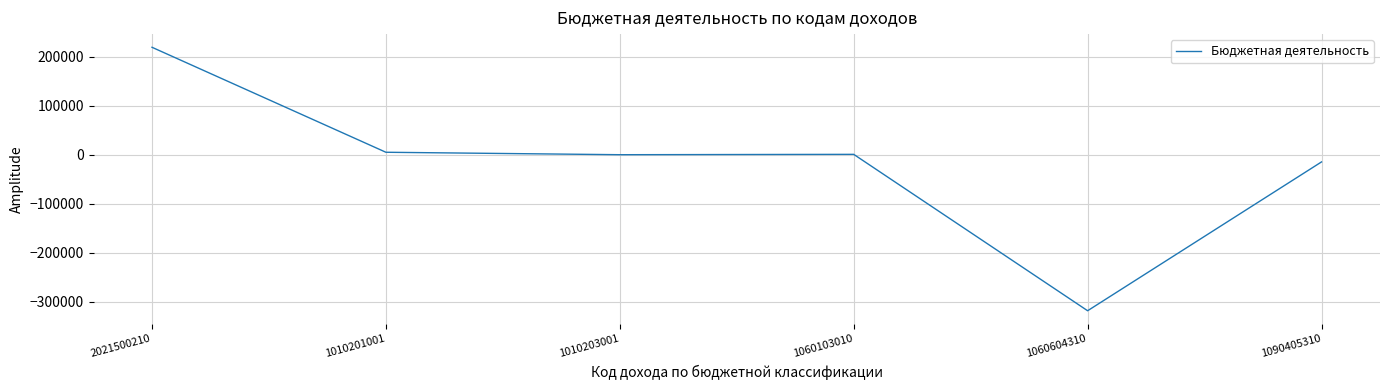

At which label is the value closest to -49549?

1090405310